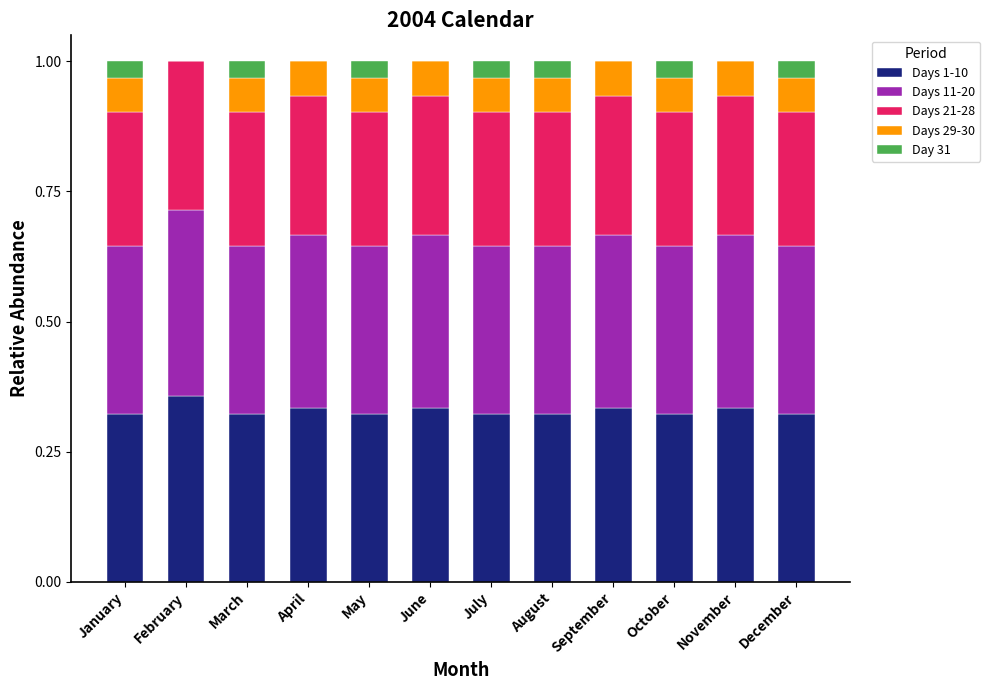

What is the total value across all series at November?

1.0